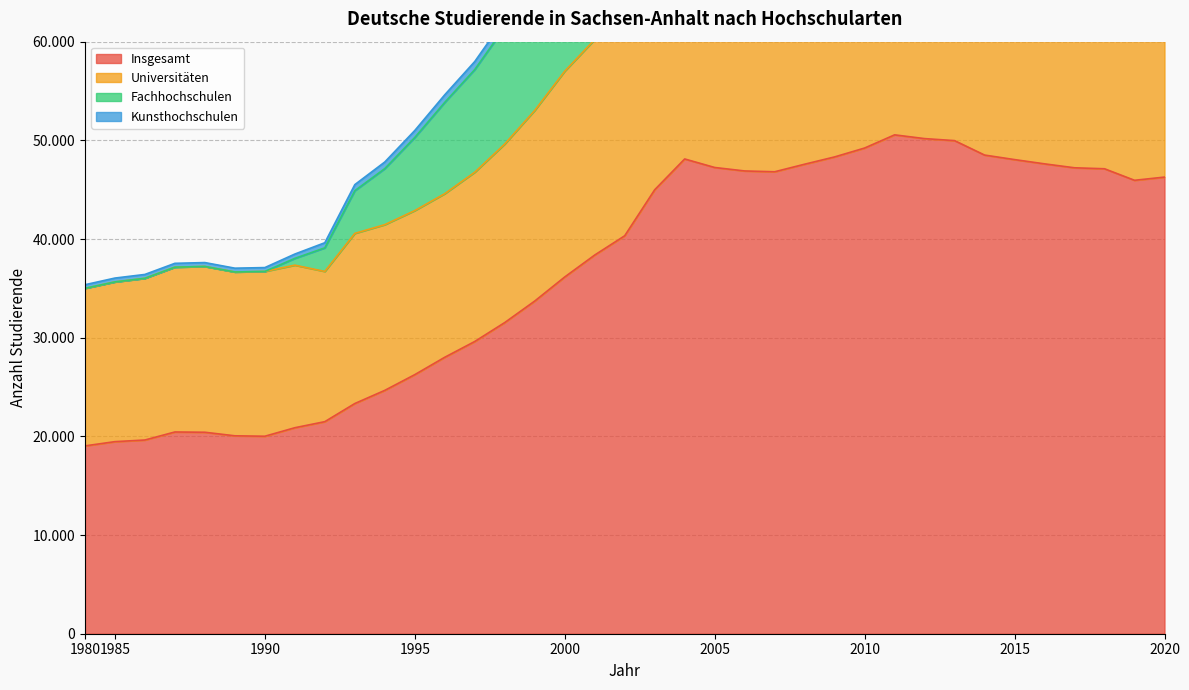

Reading right to left, what are all the values shown in this chart?

Insgesamt: 2020=46274	2019=45951	2018=47119	2017=47218	2016=47617	2015=48049	2014=48508	2013=49971	2012=50176	2011=50556	2010=49220	2009=48320	2008=47581	2007=46815	2006=46897	2005=47249	2004=48112	2003=44990	2002=40329	2001=38376	2000=36152	1999=33713	1998=31534	1997=29615	1996=28017	1995=26255	1994=24662	1993=23327	1992=21490	1991=20875	1990=20013	1989=20057	1988=20417	1987=20444	1986=19631	1985=19464	1980=19034
Universitäten: 2020=75333	2019=74679	2018=76820	2017=76878	2016=77489	2015=77853	2014=78289	2013=81002	2012=81129	2011=81714	2010=78920	2009=77349	2008=75908	2007=74331	2006=74484	2005=74967	2004=76502	2003=71176	2002=63420	2001=60215	2000=57006	1999=53033	1998=49628	1997=46769	1996=44595	1995=42881	1994=41455	1993=40570	1992=36713	1991=37349	1990=36714	1989=36658	1988=37218	1987=37147	1986=36018	1985=35651	1980=35000